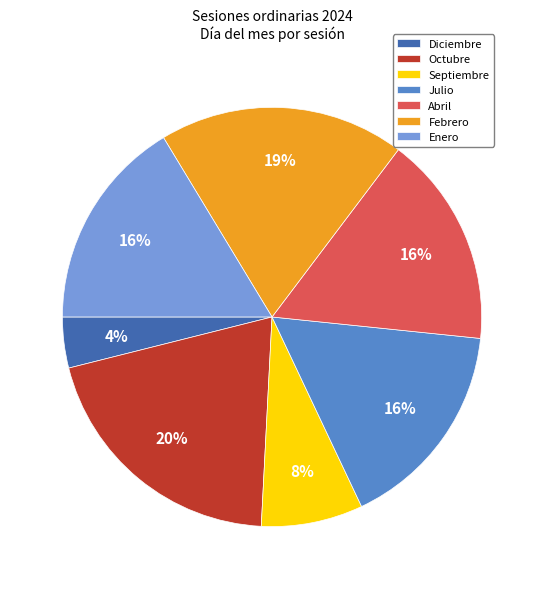

Is there any slice that represents more than half of the pie?

No